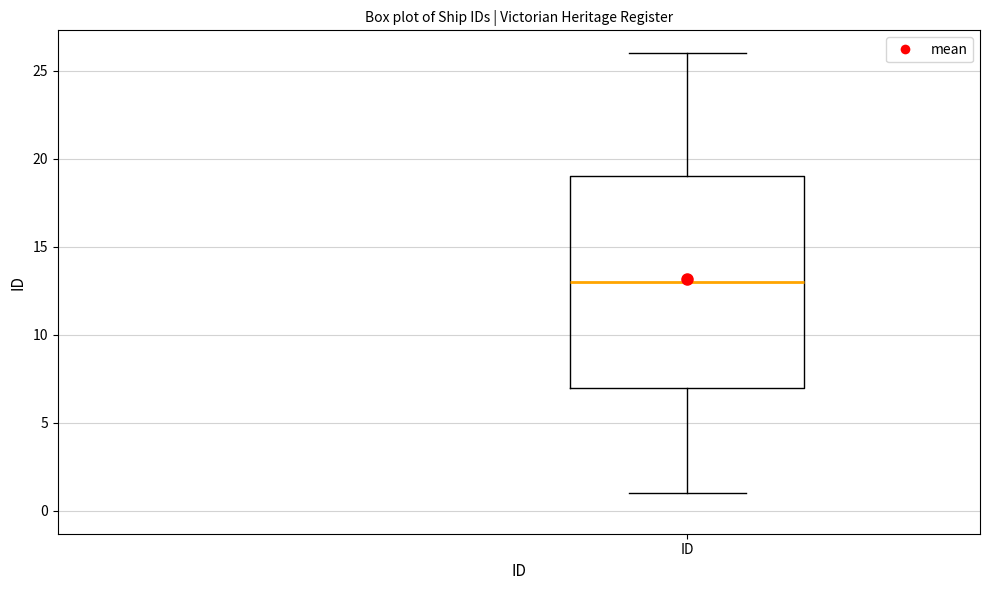

Transcribe this box plot: give where the median line is, the range the box spans, and where the two whiskers end, as read against the y-axis. The values are not printed on the chart, so give them approximately, as read against the axis.

median 13, box 7 to 19, whiskers 1 to 26